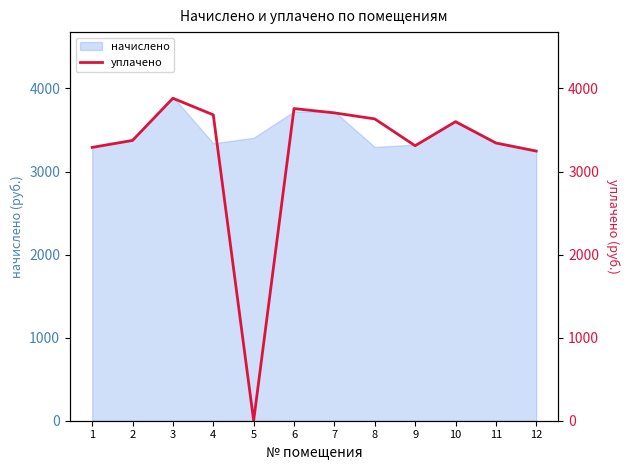

What value does the data have at 12?

3246.1